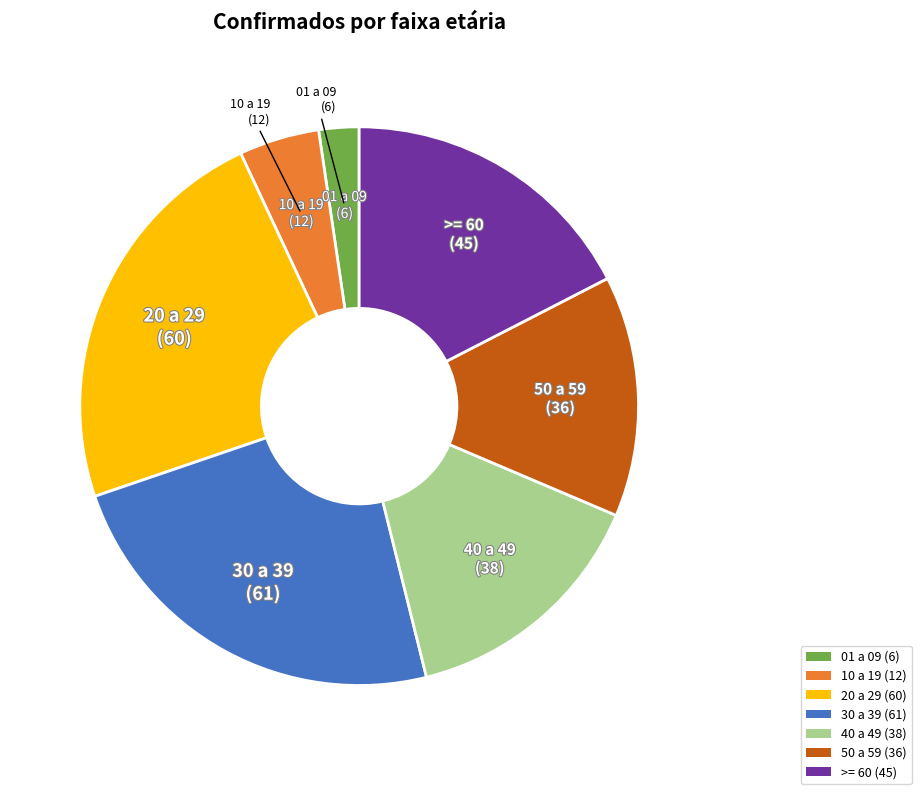

Is there a majority slice in this chart?

No